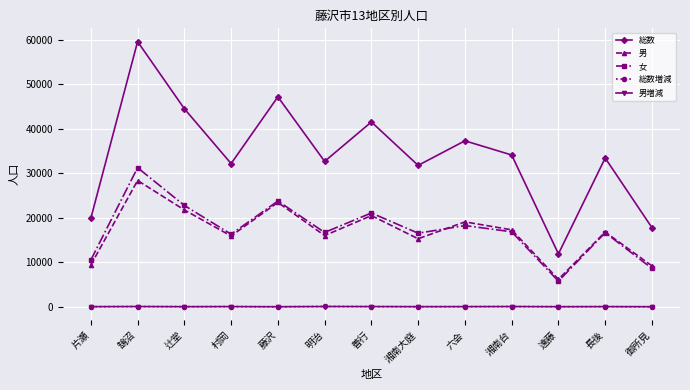

At how many categories does at least one series exceed 28178?

10